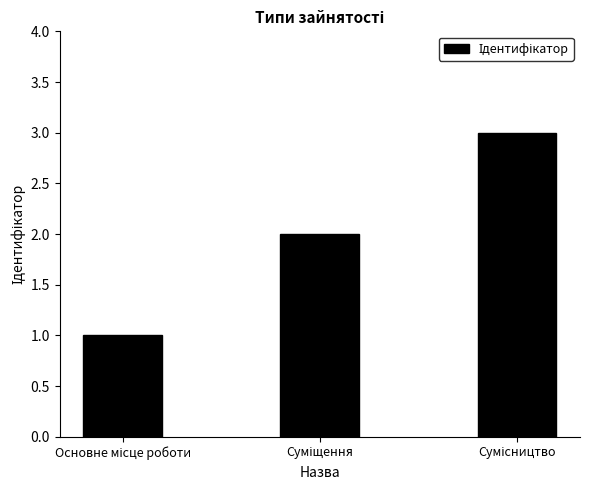

What is the sum of all values?

6